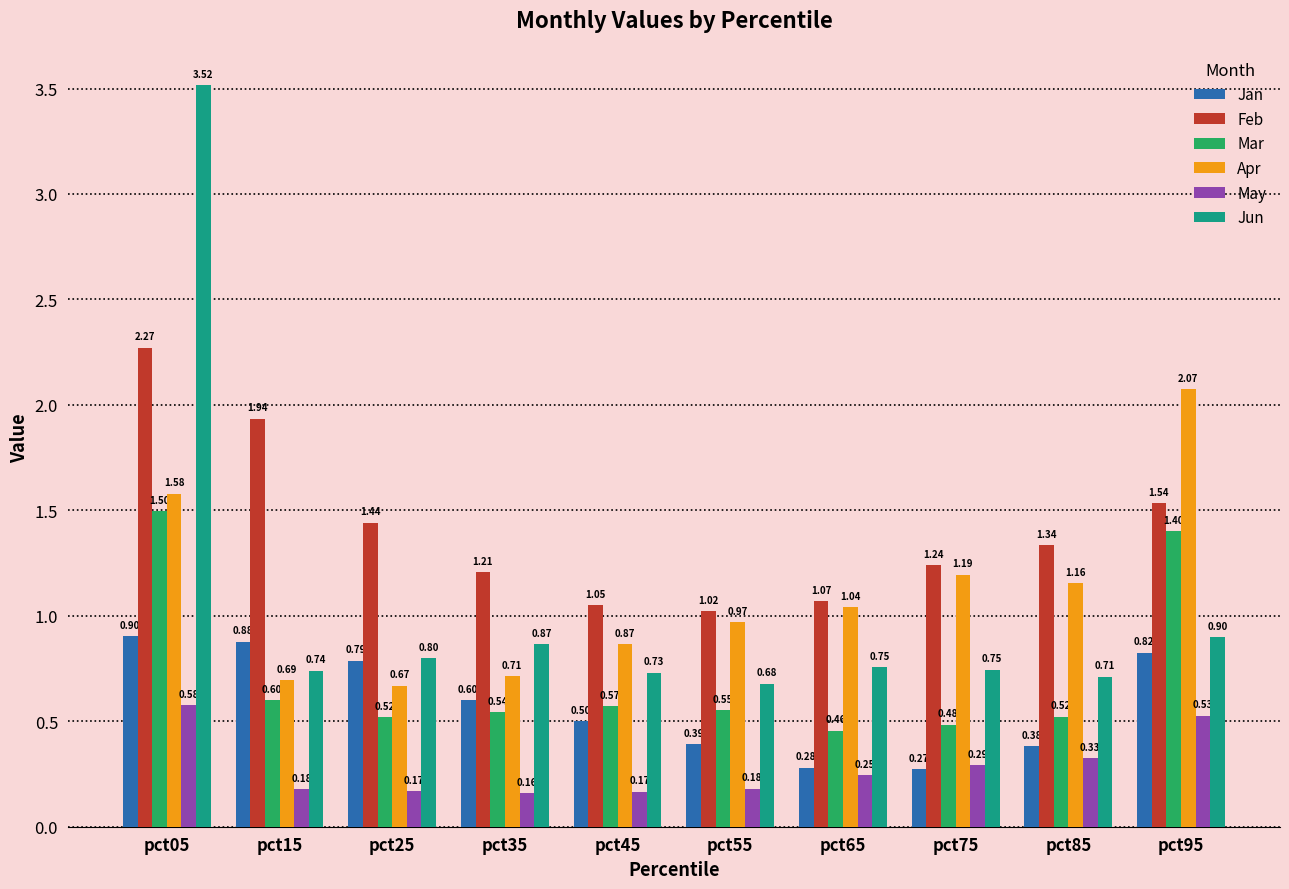

Rank the categories by Jan value from lowest to highest.

pct75, pct65, pct85, pct55, pct45, pct35, pct25, pct95, pct15, pct05